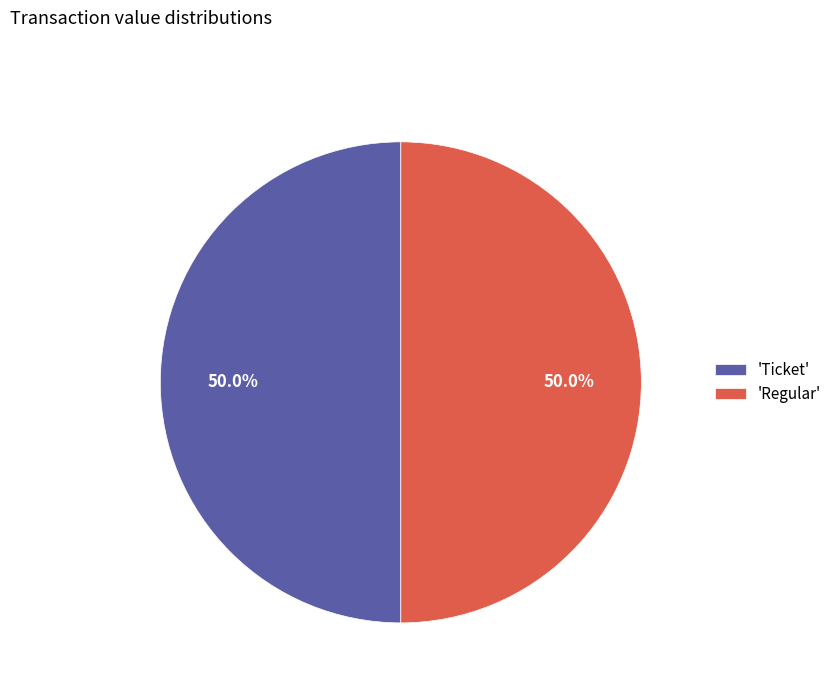

What percentage is NOT represented by 'Ticket'?

50.0%